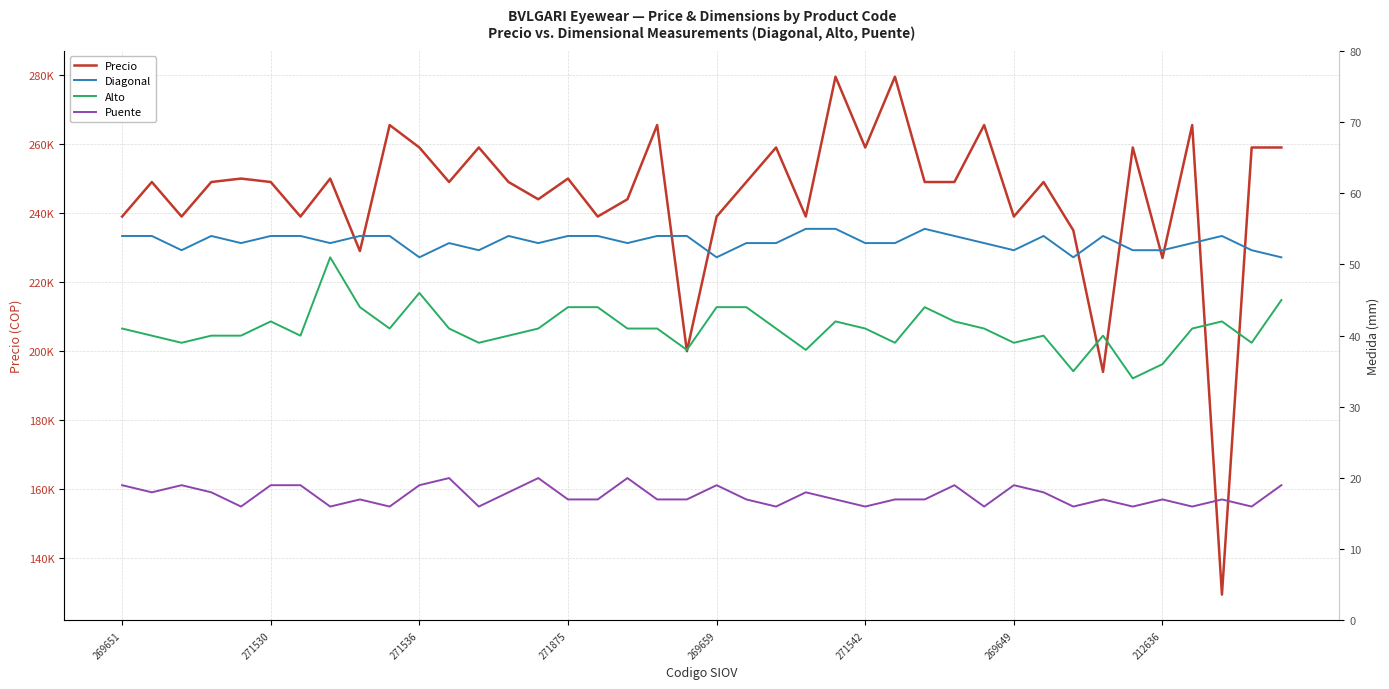

True or false: Alto has more than 2 points higher than both neighbors.

True